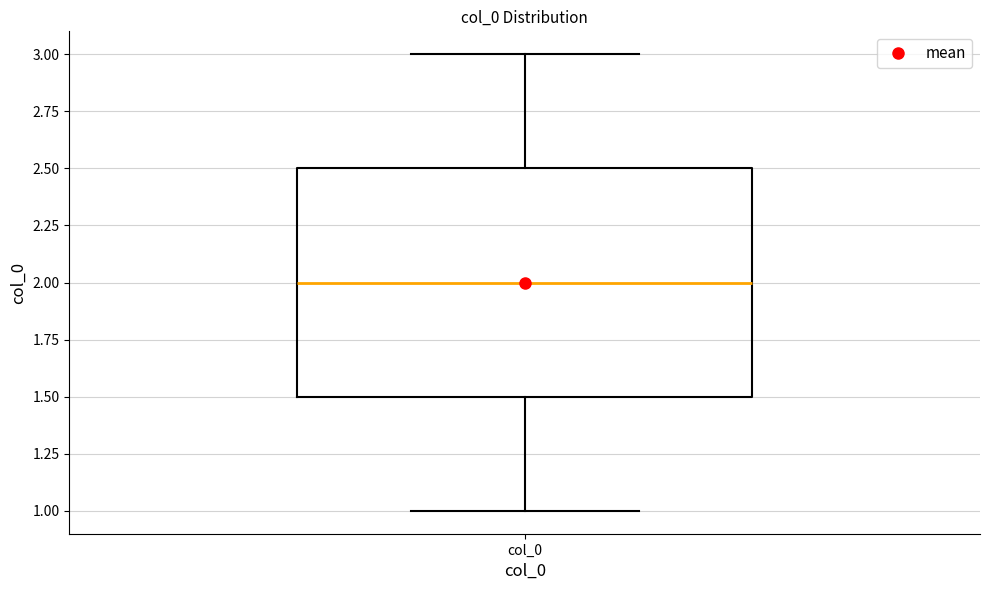

Transcribe this box plot: give where the median line is, the range the box spans, and where the two whiskers end, as read against the y-axis. The values are not printed on the chart, so give them approximately, as read against the axis.

median 2.0, box 1.5 to 2.5, whiskers 1.0 to 3.0